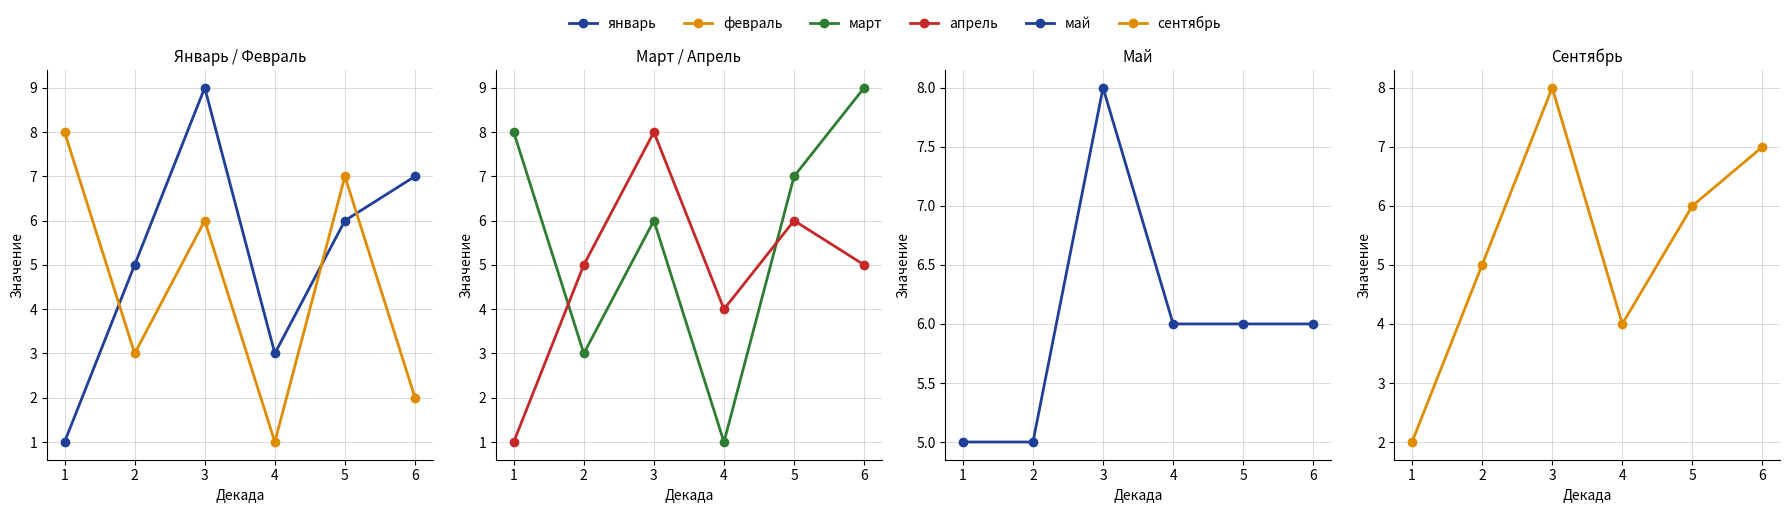

What value does the май series have at 3?

8